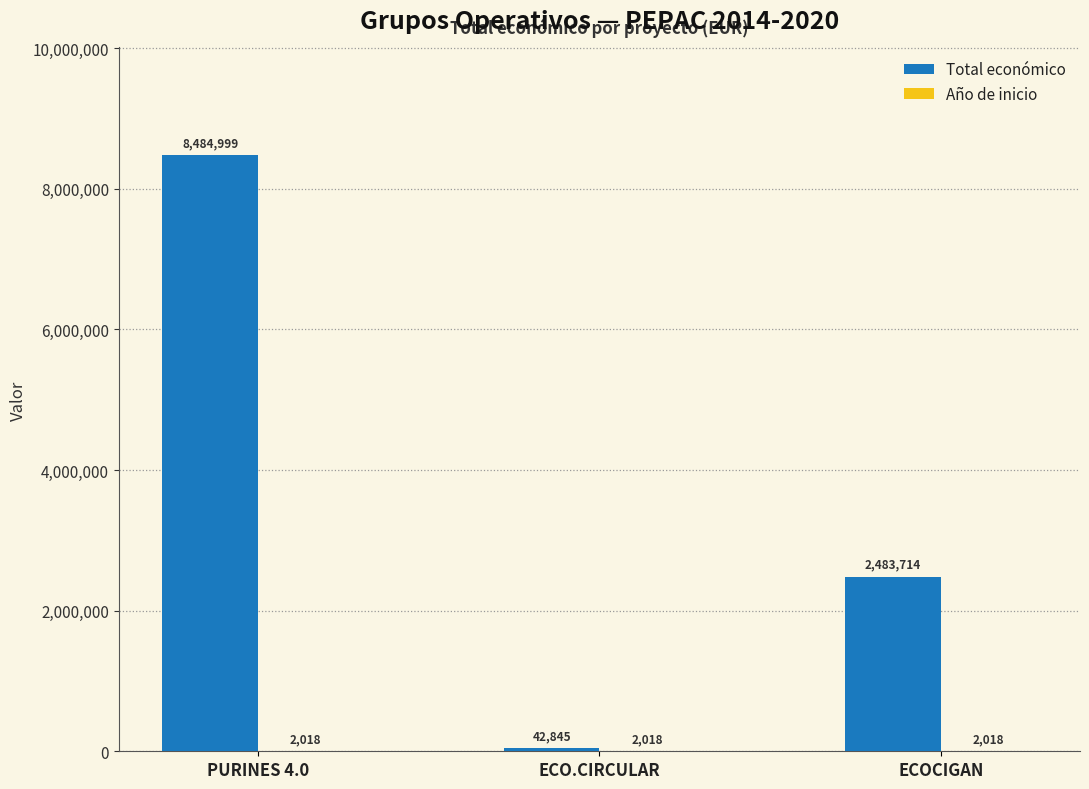

What is the average value of the Total económico series?

3670519